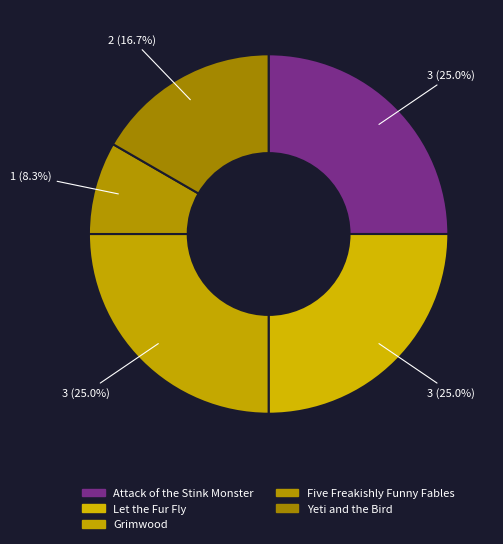

Is Grimwood the majority of the pie?

No